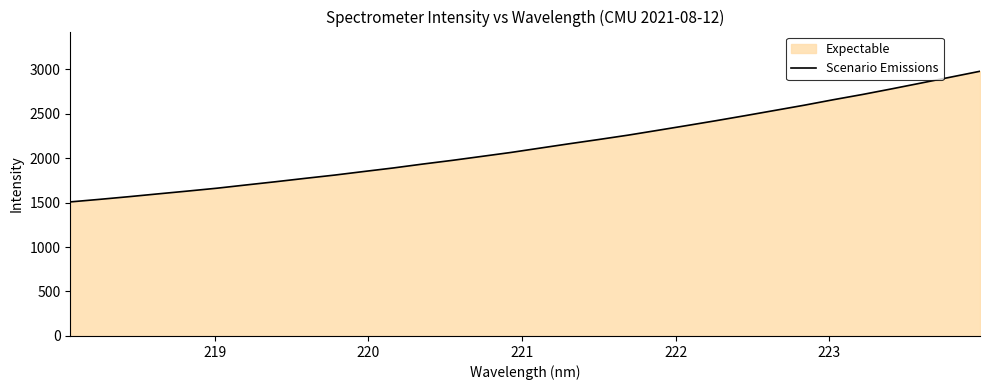

What is the greatest value displayed?

2975.2